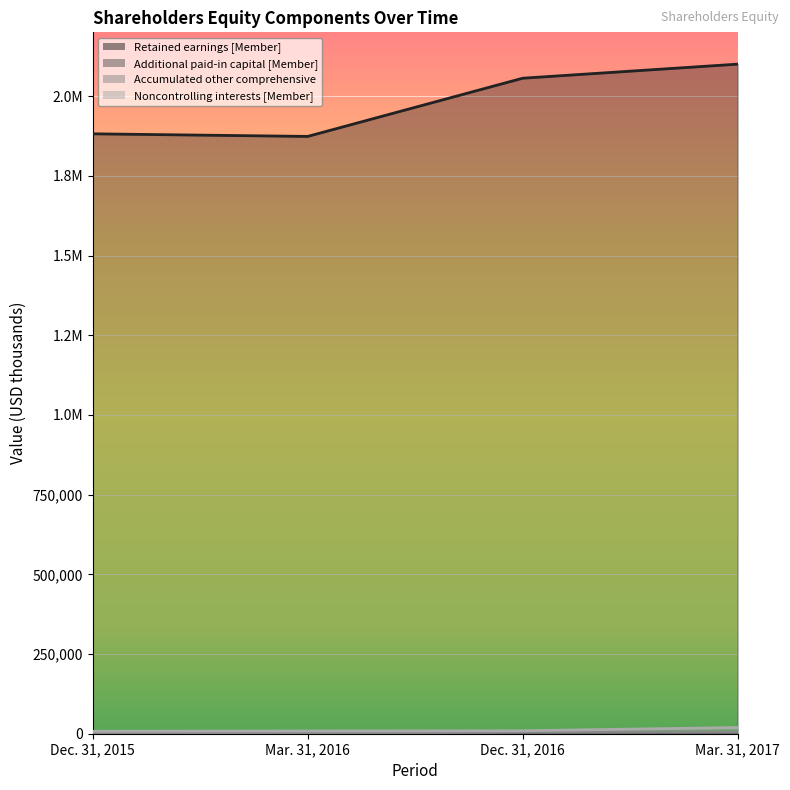

Is the value of Accumulated other comprehensive at Mar. 31, 2017 greater than the value of Noncontrolling interests [Member] at Dec. 31, 2015?

No